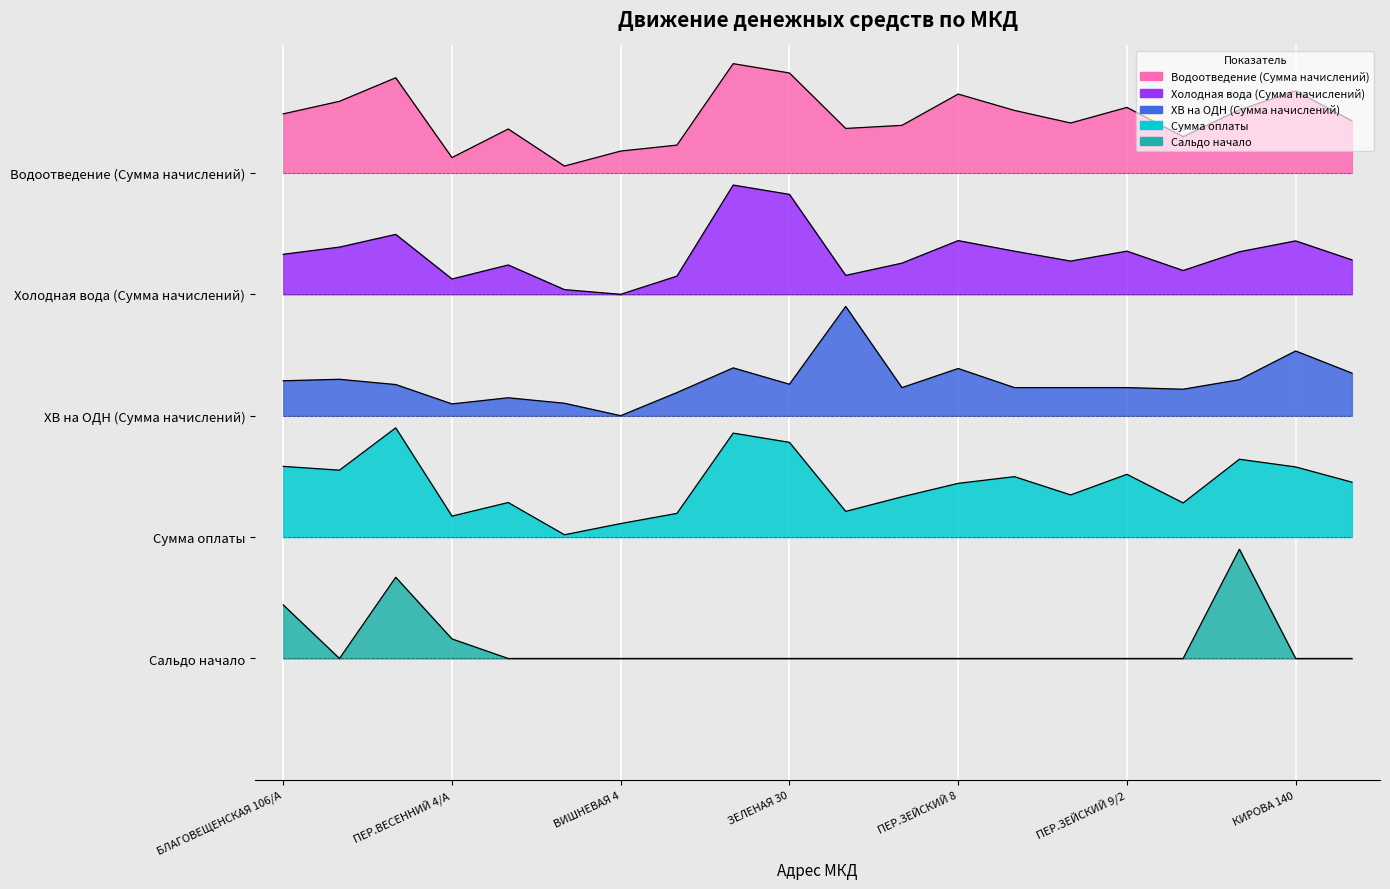

Reading left to right, extract all data points from this chart.

Водоотведение (Сумма начислений): 1.1	1.1	1.2	1.0	1.1	1.0	1.0	1.0	1.2	1.2	1.1	1.1	1.1	1.1	1.1	1.1	1.1	1.1	1.1	1.1
Холодная вода (Сумма начислений): 0.9	0.9	0.9	0.8	0.8	0.8	0.8	0.8	1.0	1.0	0.8	0.9	0.9	0.9	0.9	0.9	0.8	0.9	0.9	0.9
ХВ на ОДН (Сумма начислений): 0.7	0.7	0.7	0.6	0.6	0.6	0.6	0.6	0.7	0.7	0.8	0.6	0.7	0.6	0.6	0.6	0.6	0.7	0.7	0.7
Сумма оплаты: 0.5	0.5	0.6	0.4	0.5	0.4	0.4	0.4	0.6	0.6	0.4	0.5	0.5	0.5	0.5	0.5	0.5	0.5	0.5	0.5
Сальдо начало: 0.3	0.2	0.3	0.2	0.2	0.2	0.2	0.2	0.2	0.2	0.2	0.2	0.2	0.2	0.2	0.2	0.2	0.4	0.2	0.2